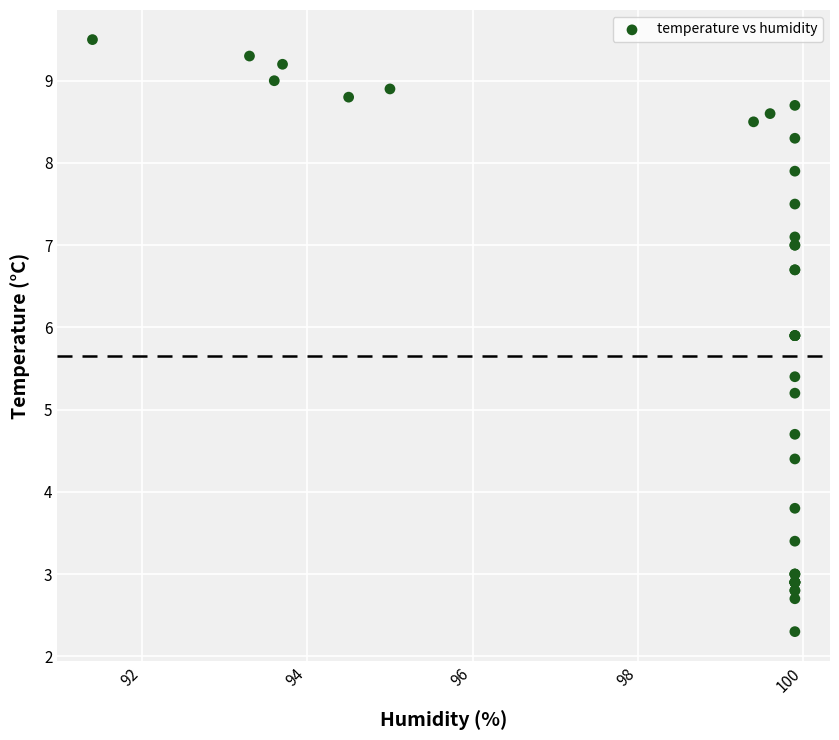

What Y value in the scatter plot is closest to 5?

5.2